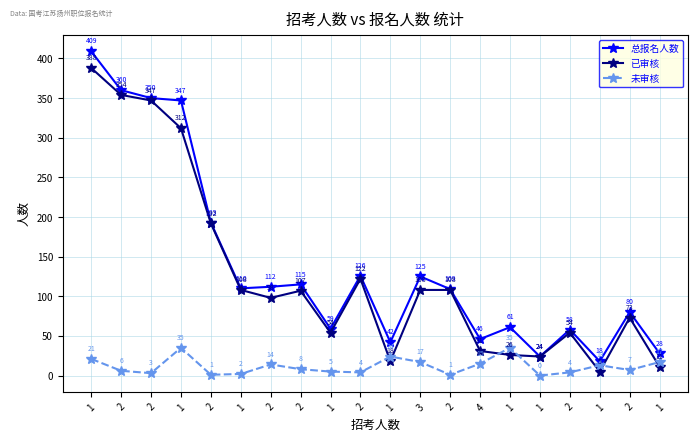

What are all the series names shown in the legend?

总报名人数, 已审核, 未审核